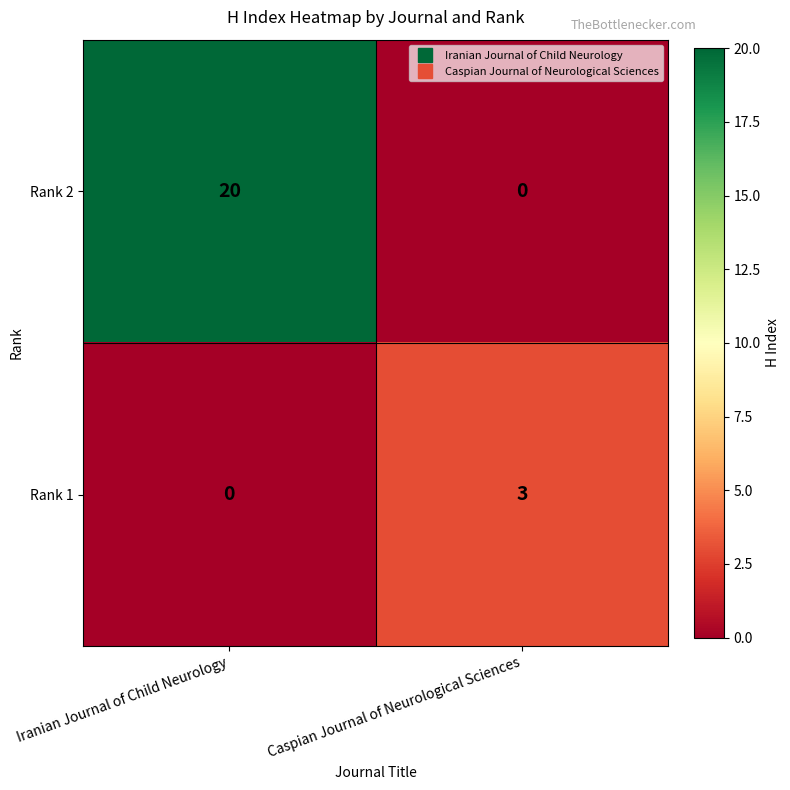

Reading right to left, transcribe all the data shown in this chart.

Rank 2: 0	20
Rank 1: 3	0